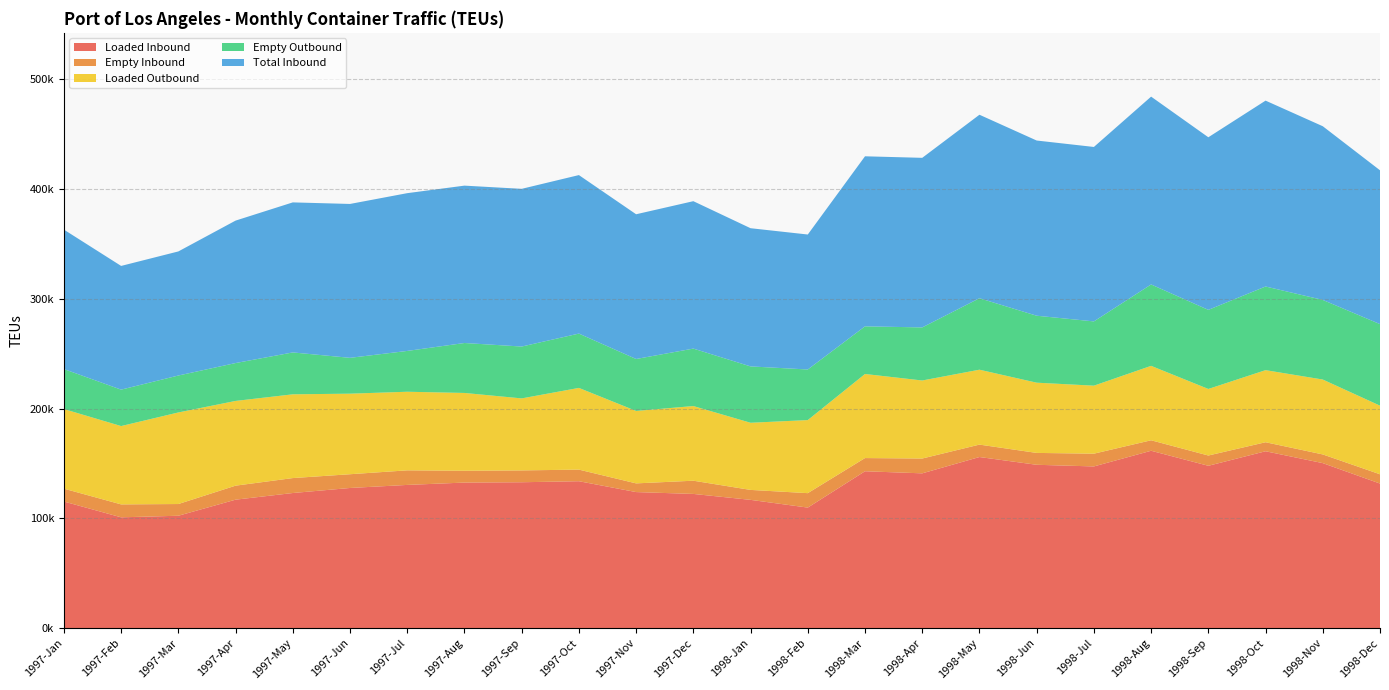

Reading left to right, what are all the values shown in this chart?

Loaded Inbound: 115349.0	100956.6	102389.0	117035.2	123100.3	127693.2	130480.9	132618.5	132919.4	133849.1	123957.6	122273.1	116863.6	109819.0	142929.1	141028.2	155896.0	148826.0	147328.7	161601.0	147914.5	161151.0	150339.0	131718.3
Empty Inbound: 11715.7	11775.6	10673.2	12760.9	13610.9	12526.0	13274.4	10770.3	10779.9	10575.8	7918.6	12041.5	9066.1	13157.0	12017.8	13493.8	11307.5	10811.2	11619.1	9550.6	9351.8	8212.9	7915.2	8446.0
Loaded Outbound: 72537.0	71375.5	83445.8	77211.2	76327.2	73399.4	71622.6	70892.1	65614.8	74447.3	66021.4	68031.7	61184.7	66589.0	76610.2	71112.0	68261.0	64001.1	61964.7	67823.4	60648.2	65691.6	68248.2	62534.1
Empty Outbound: 36438.4	33185.4	33654.1	34513.2	38164.7	32658.5	37186.6	45511.7	47252.7	49500.1	47324.1	52354.1	51343.2	46099.1	43407.8	48360.4	65116.1	61010.3	58563.9	74155.4	72064.8	76220.2	72543.1	74302.9
Total Inbound: 127064.7	112732.1	113062.2	129796.1	136711.2	140219.3	143755.2	143388.9	143699.2	144424.9	131876.1	134314.7	125929.6	122976.0	154946.9	154522.0	167203.5	159637.2	158947.9	171151.5	157266.2	169363.8	158254.3	140164.4